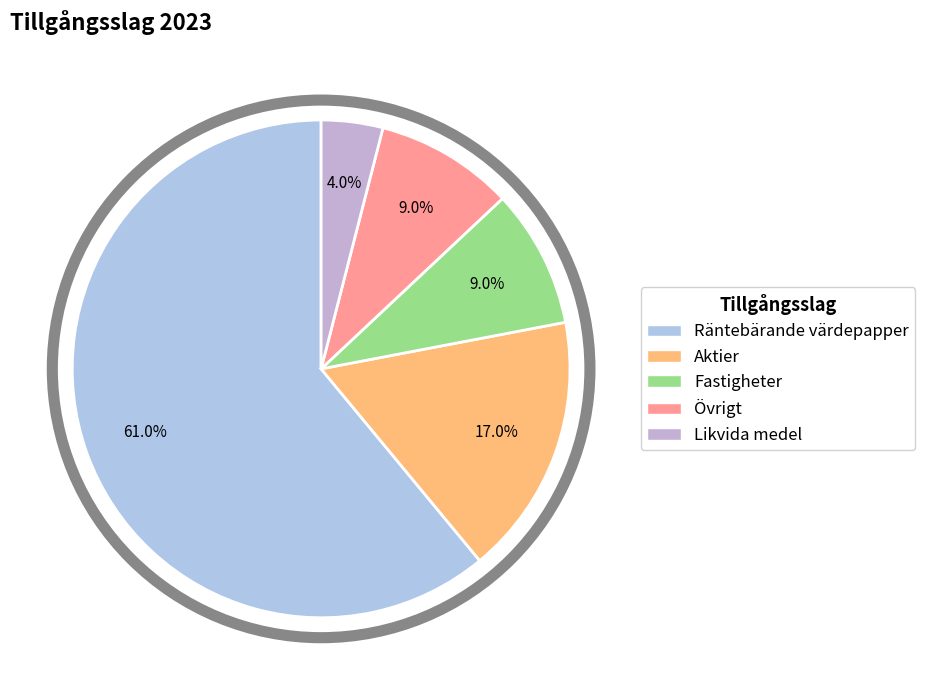

What percentage is the Övrigt slice, to the nearest percent?

9%